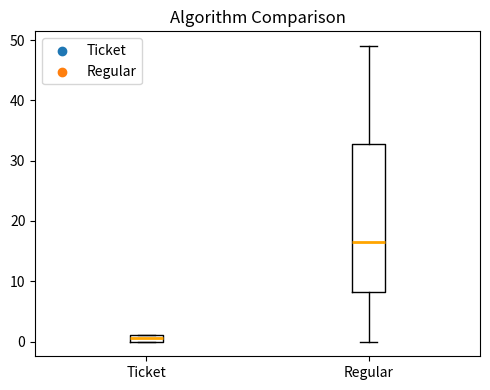

Which box's median line is the highest?

Regular